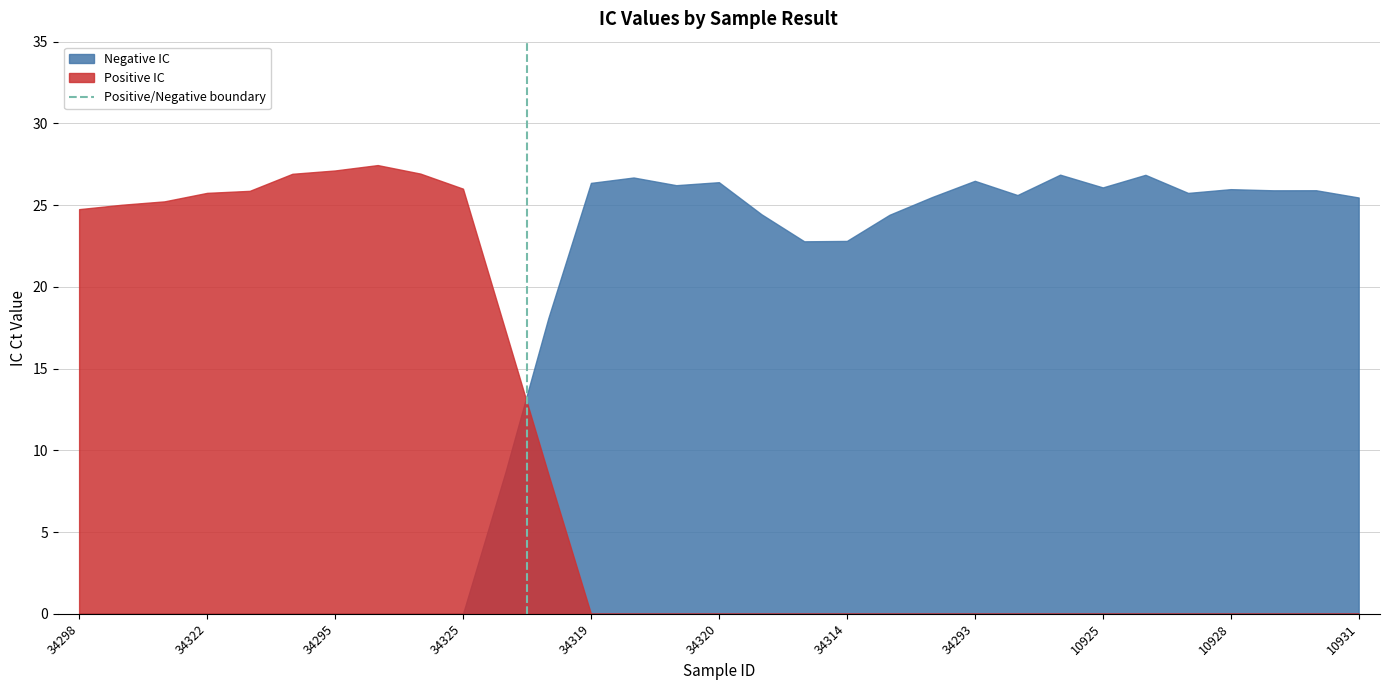

Count the values in the range 0 to 1.

2